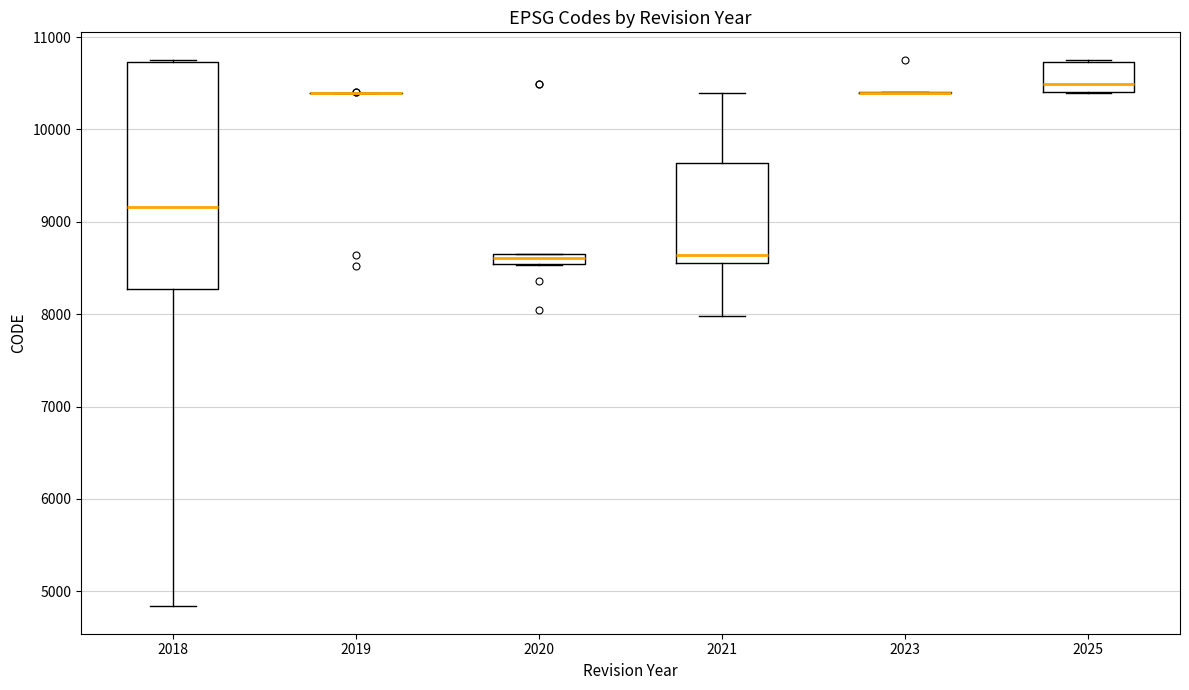

Which box is the tallest, from its lower edge to its upper edge?

2018